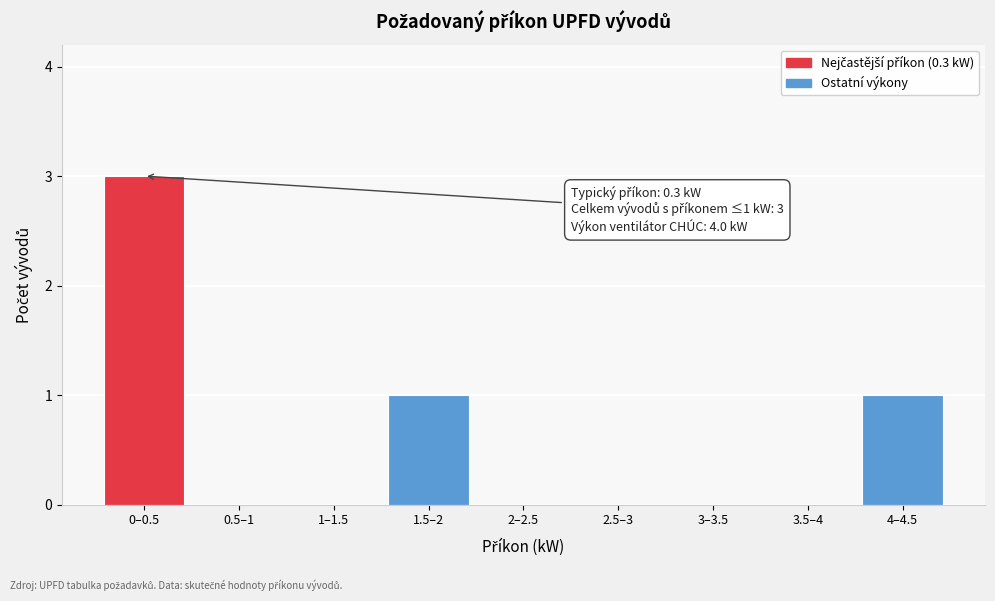

Reading left to right, extract all data points from this chart.

0–0.5=3	0.5–1=0	1–1.5=0	1.5–2=1	2–2.5=0	2.5–3=0	3–3.5=0	3.5–4=0	4–4.5=1